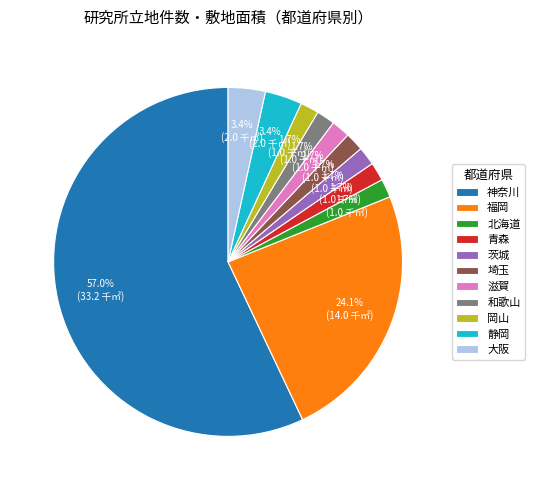

What is the majority slice?

神奈川